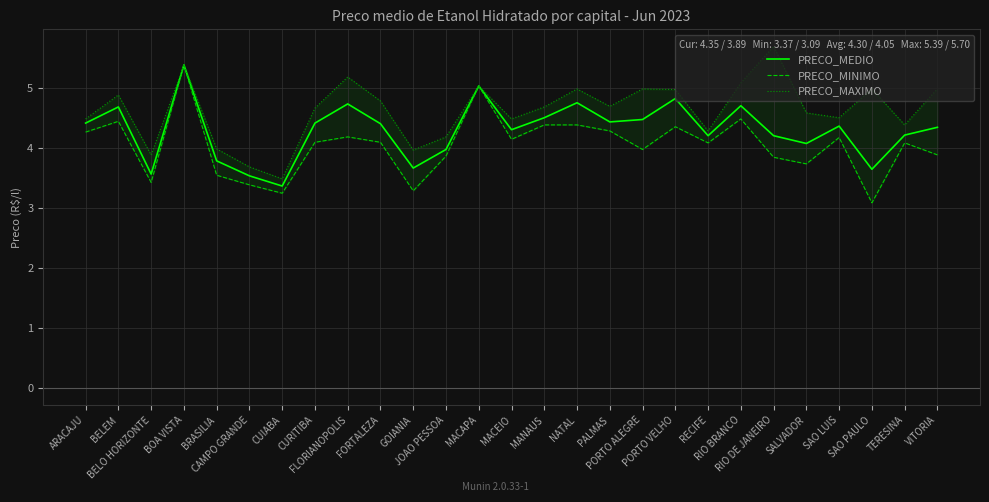

The value of PRECO_MAXIMO at SALVADOR is 2.9. True or false?

False